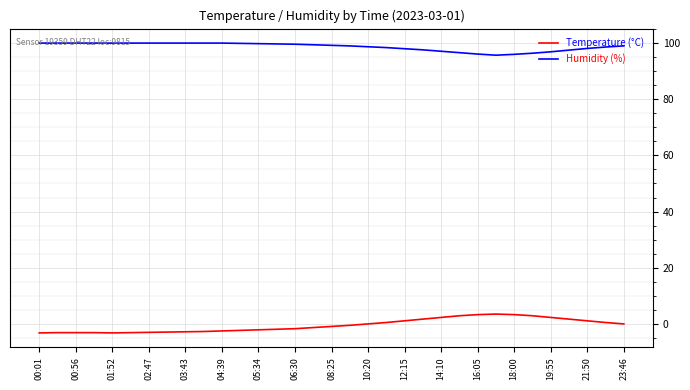

Which series has the largest total across all categories?

Humidity (%)